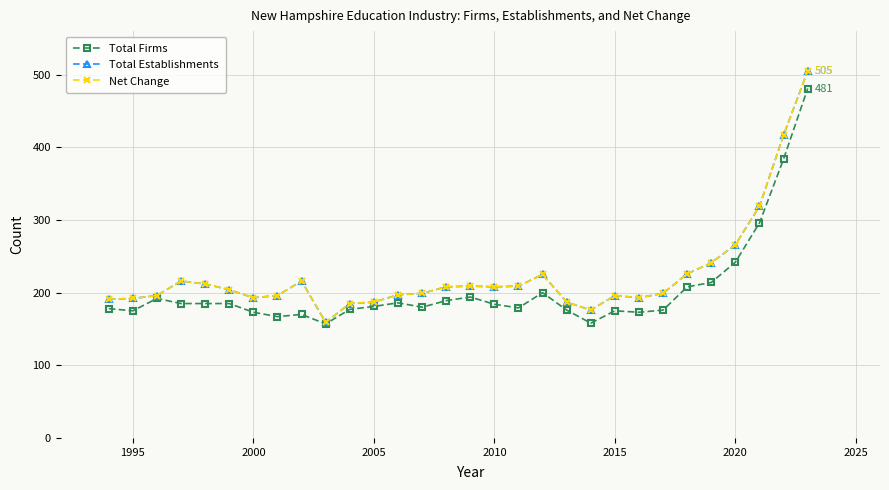

Reading right to left, extract all data points from this chart.

Total Firms: 481	384	296	242	214	208	176	173	175	158	176	200	179	184	194	189	180	186	181	177	157	170	167	173	185	185	185	192	175	178
Total Establishments: 505	417	319	266	241	226	199	193	196	176	187	225	209	208	209	208	199	197	187	185	159	216	196	193	204	212	216	196	192	191
Net Change: 505	417	319	266	241	226	199	193	196	176	187	225	209	208	209	208	199	197	187	185	159	216	196	193	204	212	216	196	192	191